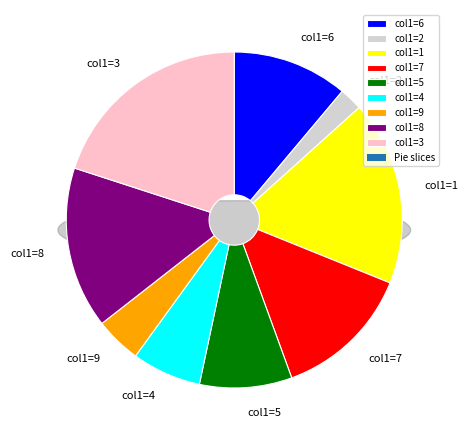

To the nearest percent, what portion does 4 represent?

7%